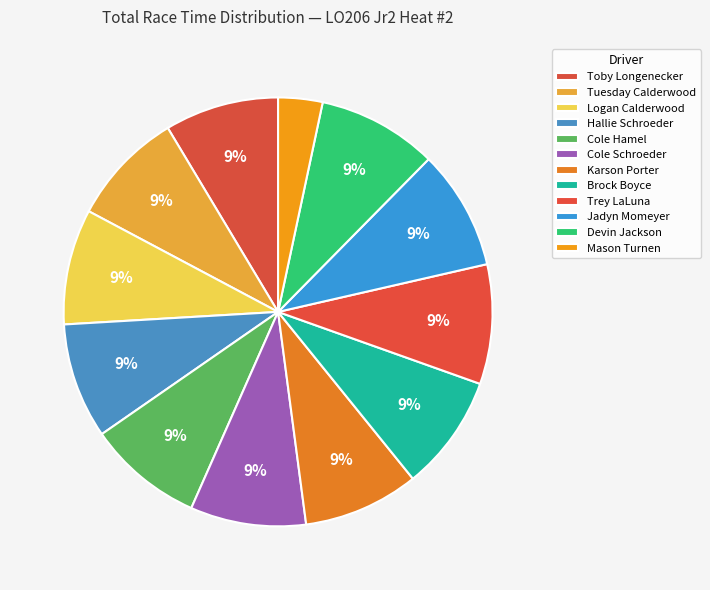

Does Karson Porter account for over 50% of the chart?

No